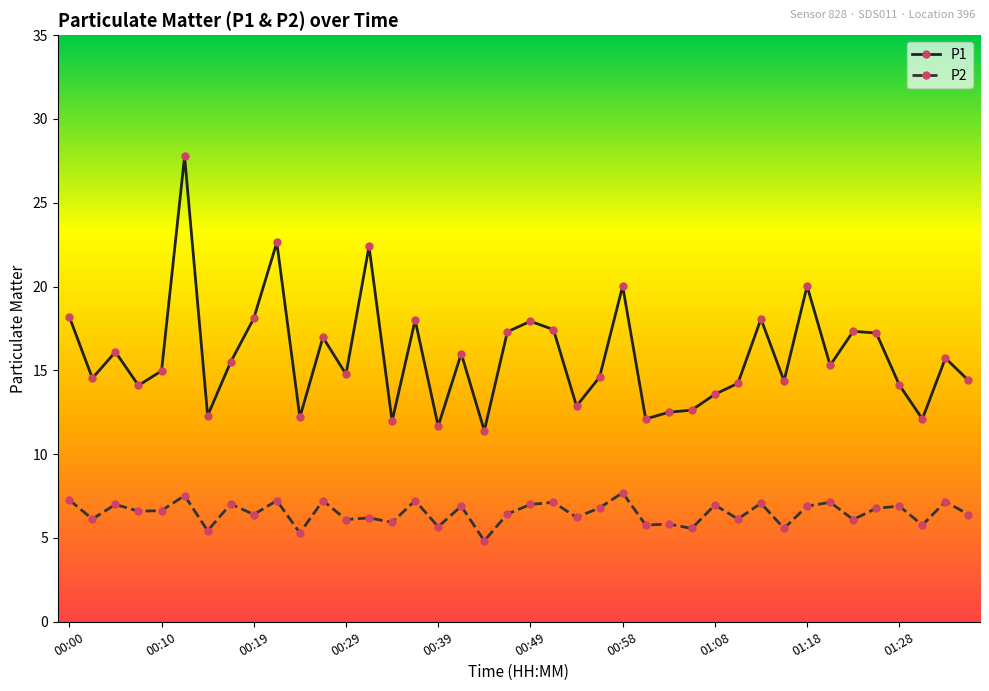

True or false: P1 has more than 0 points higher than both neighbors.

True